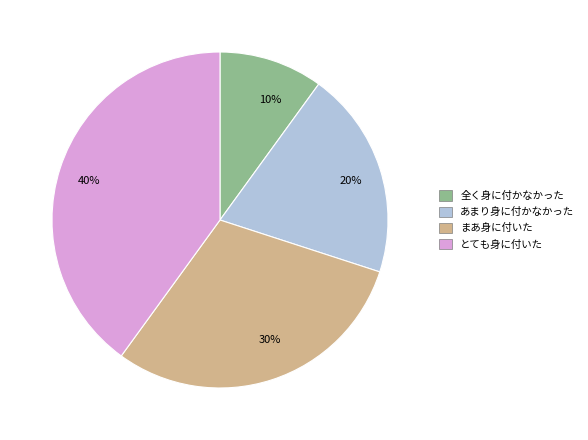

To the nearest percent, what is the combined percentage of 30% and 20%?

50%